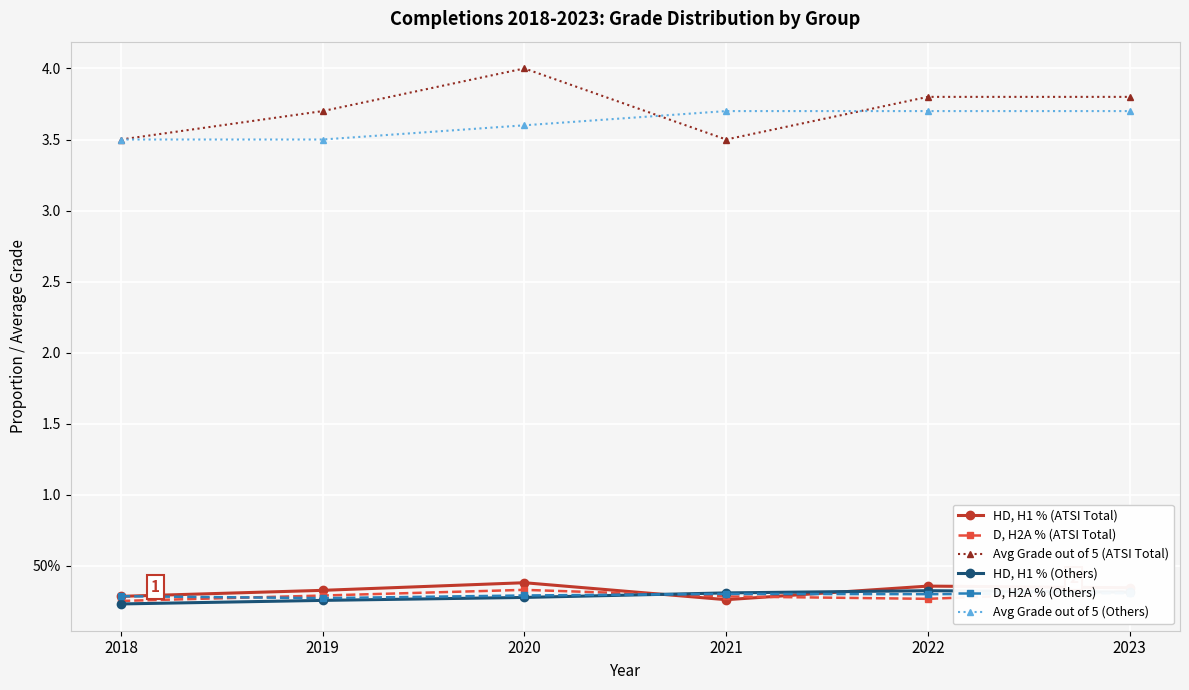

Reading right to left, list all the values displayed in this chart.

HD, H1 % (ATSI Total): 0.3	0.4	0.3	0.4	0.3	0.3
D, H2A % (ATSI Total): 0.3	0.3	0.3	0.3	0.3	0.3
Avg Grade out of 5 (ATSI Total): 3.8	3.8	3.5	4.0	3.7	3.5
HD, H1 % (Others): 0.3	0.3	0.3	0.3	0.3	0.2
D, H2A % (Others): 0.3	0.3	0.3	0.3	0.3	0.3
Avg Grade out of 5 (Others): 3.7	3.7	3.7	3.6	3.5	3.5